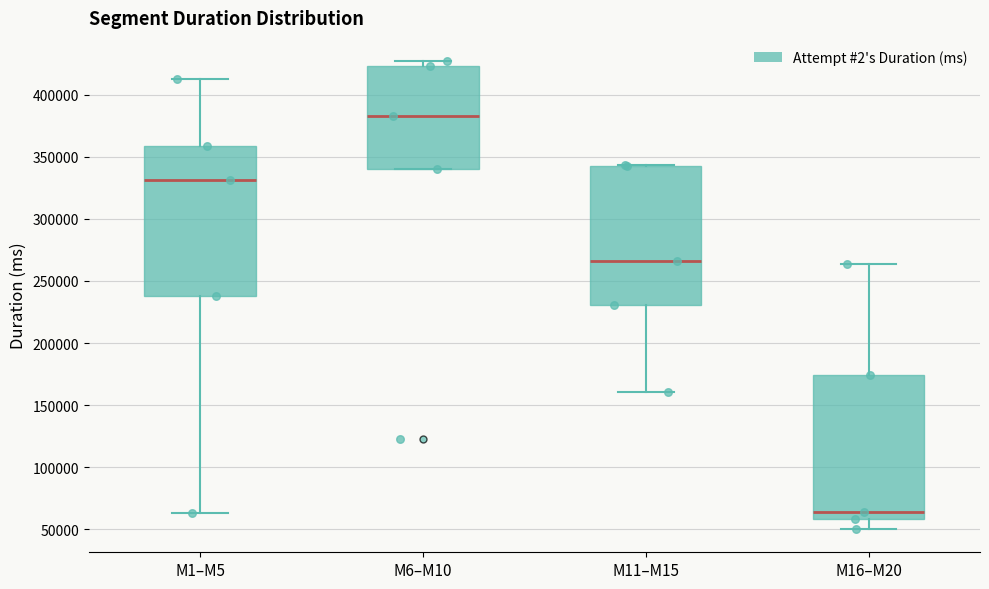

Reading left to right, transcribe this box plot: for each box, give where its median line is, the range the box spans, and where its two whiskers end, as read against the y-axis. The values are not printed on the chart, so give them approximately, as read against the axis.

M1–M5: median 330000, box 240000 to 360000, whiskers 65000 to 415000
M6–M10: median 385000, box 340000 to 425000, whiskers 340000 to 425000 (just above the box's upper edge)
M11–M15: median 265000, box 230000 to 340000, whiskers 160000 to 345000
M16–M20: median 65000, box 60000 to 175000, whiskers 50000 to 265000